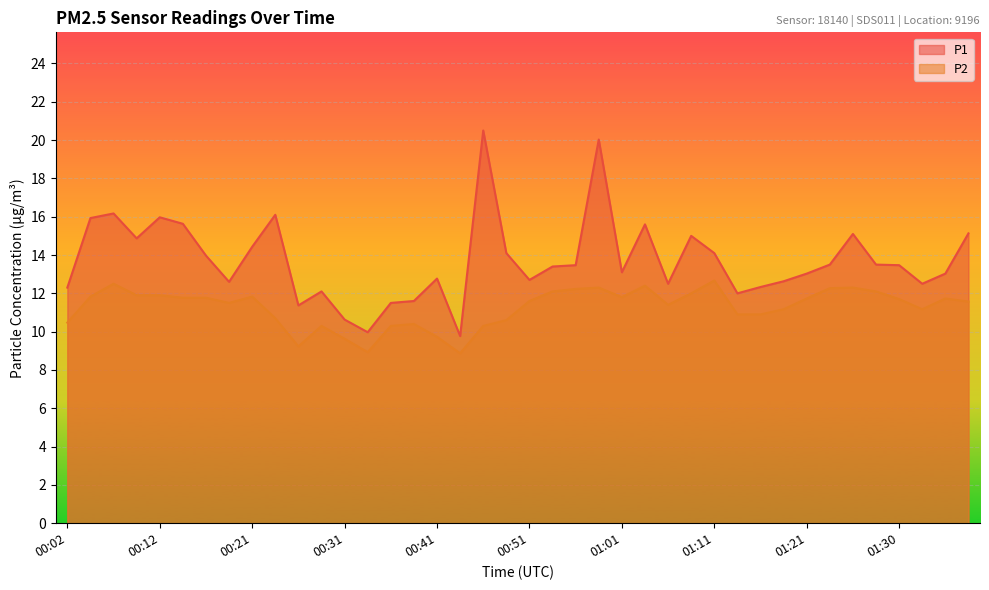

Reading left to right, list all the values displayed in this chart.

P1: 00:02=12.3	00:04=15.9	00:07=16.2	00:09=14.9	00:12=16.0	00:14=15.6	00:17=14.0	00:19=12.6	00:21=14.4	00:24=16.1	00:26=11.4	00:29=12.1	00:31=10.6	00:34=10.0	00:36=11.5	00:39=11.6	00:41=12.8	00:44=9.8	00:46=20.5	00:49=14.1	00:51=12.7	00:54=13.4	00:56=13.5	00:59=20.0	01:01=13.1	01:03=15.6	01:06=12.5	01:08=15.0	01:11=14.1	01:13=12.0	01:16=12.3	01:18=12.6	01:21=13.0	01:23=13.5	01:26=15.1	01:28=13.5	01:30=13.5	01:33=12.5	01:35=13.0	01:38=15.1
P2: 00:02=10.5	00:04=11.8	00:07=12.5	00:09=11.9	00:12=11.9	00:14=11.8	00:17=11.8	00:19=11.5	00:21=11.8	00:24=10.7	00:26=9.2	00:29=10.3	00:31=9.6	00:34=8.9	00:36=10.3	00:39=10.4	00:41=9.7	00:44=8.9	00:46=10.3	00:49=10.6	00:51=11.6	00:54=12.1	00:56=12.2	00:59=12.3	01:01=11.8	01:03=12.4	01:06=11.4	01:08=12.0	01:11=12.7	01:13=10.9	01:16=10.9	01:18=11.2	01:21=11.7	01:23=12.3	01:26=12.3	01:28=12.1	01:30=11.7	01:33=11.2	01:35=11.7	01:38=11.6